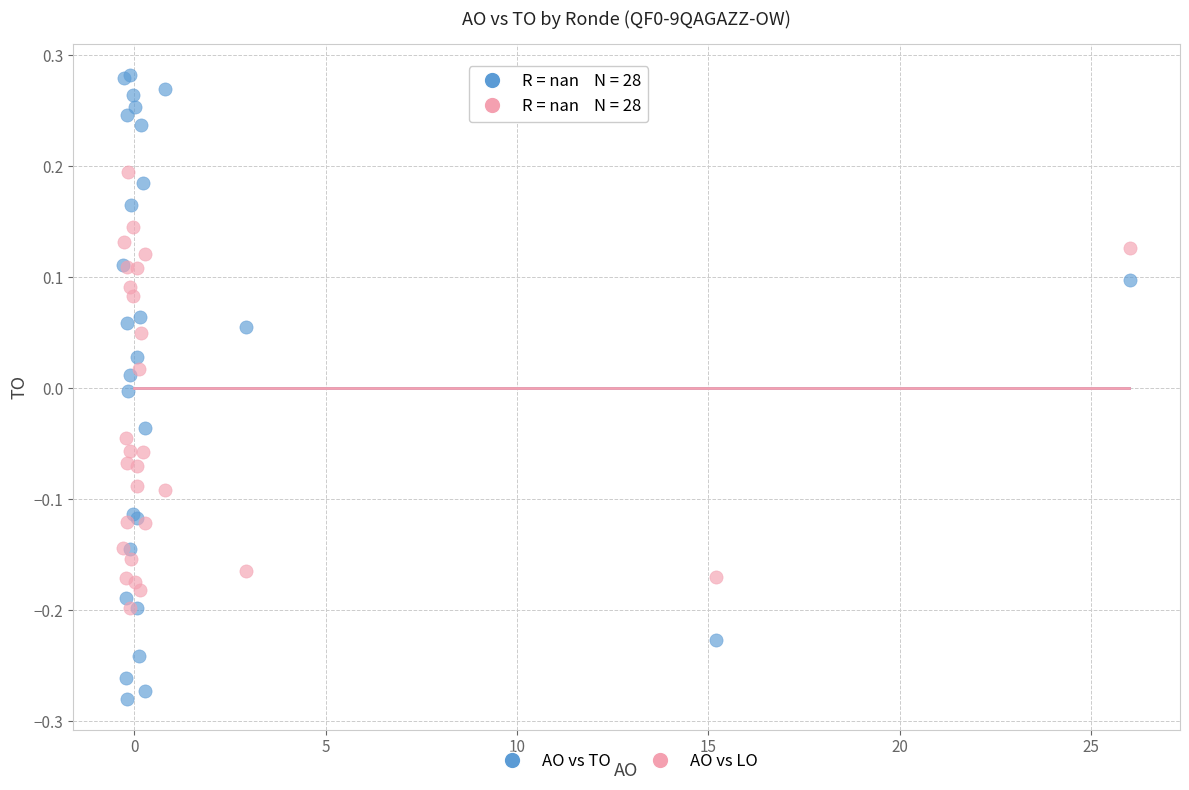

Which series contains the lowest Y value?

AO vs TO